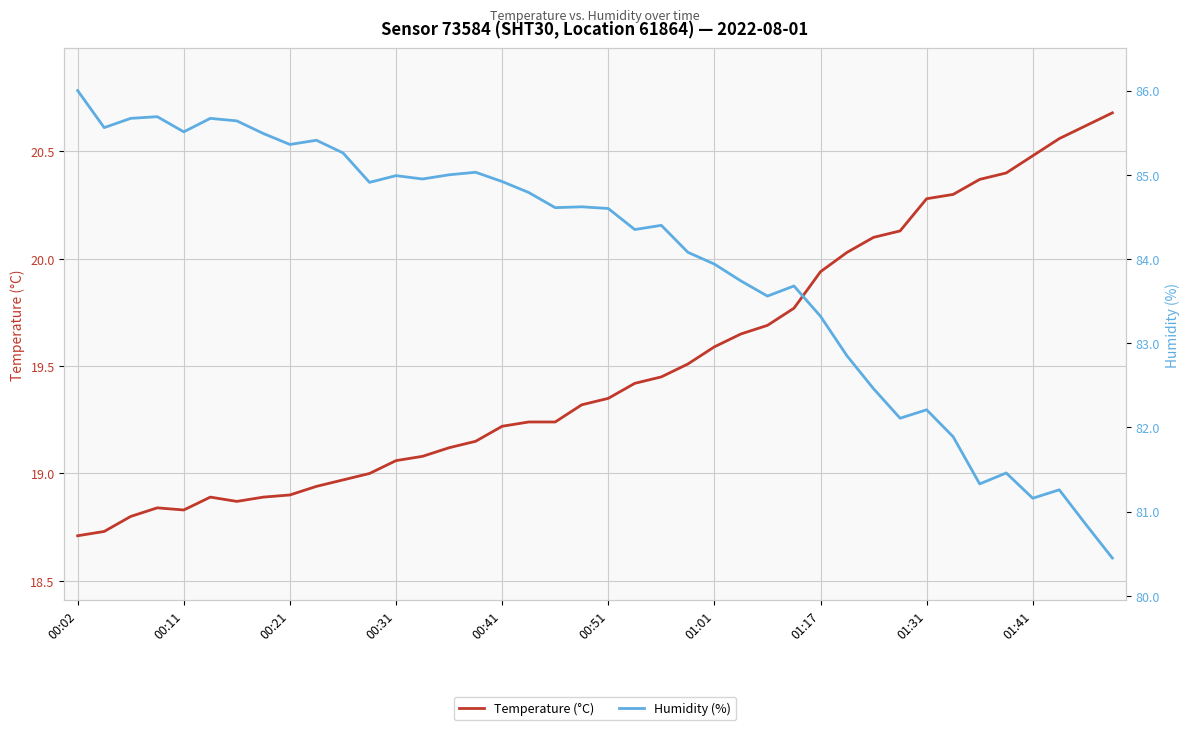

True or false: Temperature (°C) and Humidity (%) intersect in this chart.

False